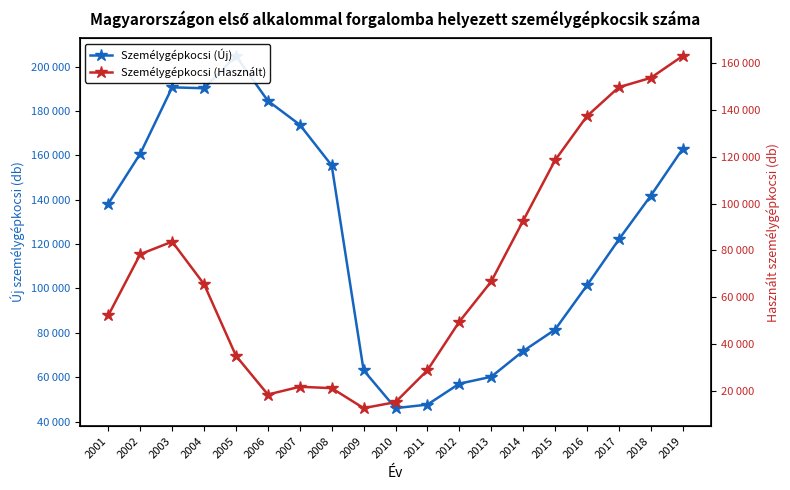

How many categories are shown in the chart?

19